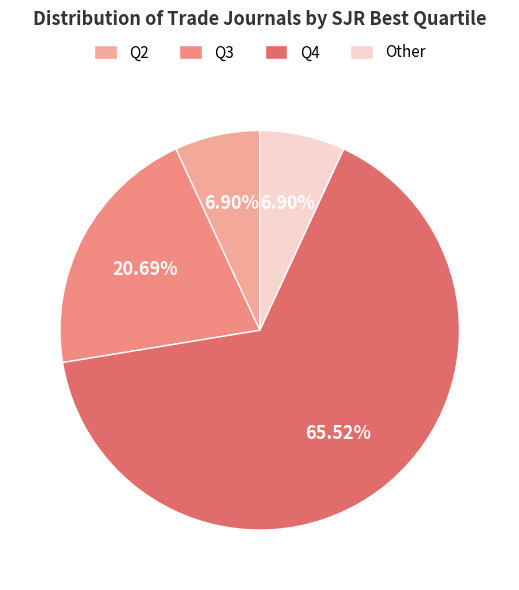

Is it true that Q4 is 66% of the pie?

True